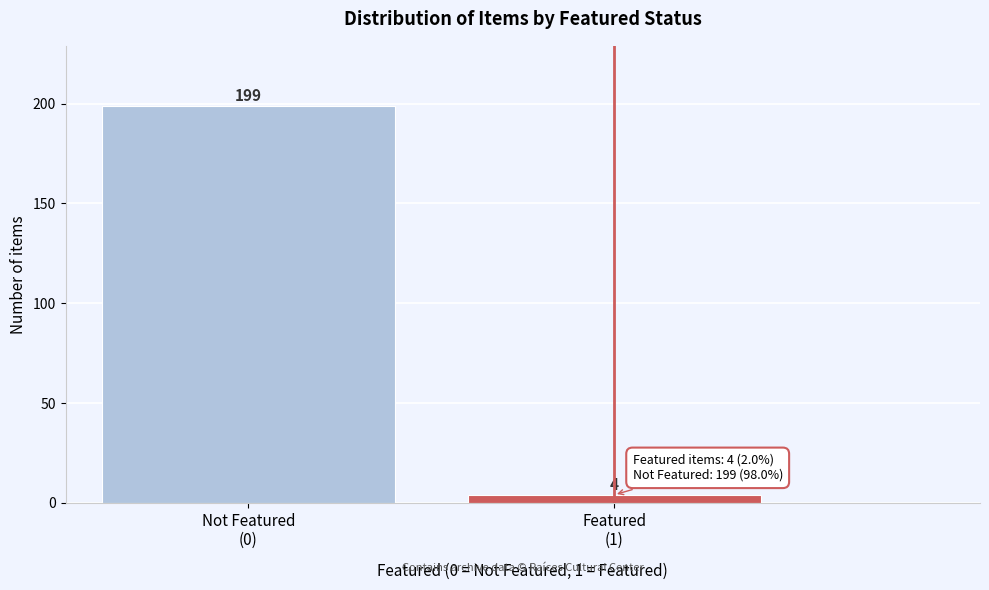

Reading right to left, what are all the values shown in this chart?

4	199